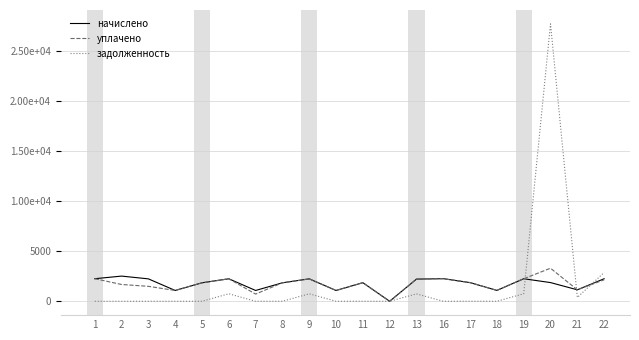

Rank the series by their average value, from highest to lowest.

начислено, уплачено, задолженность